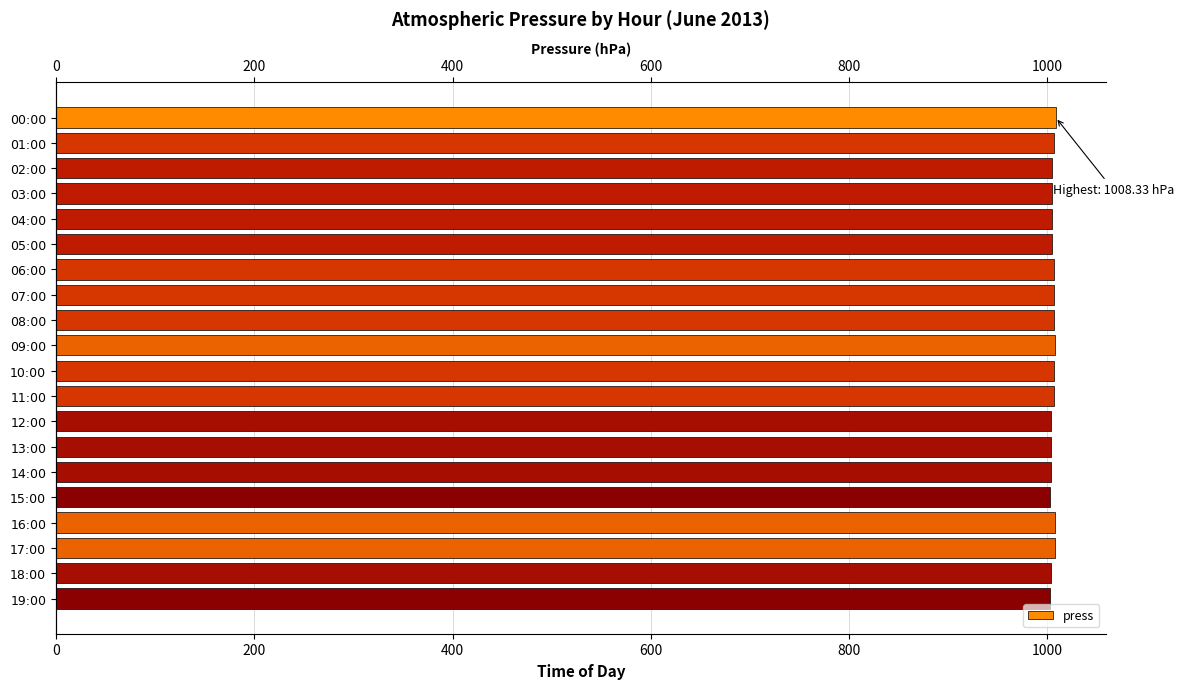

What is the label of the 13th bar from the right?

07:00